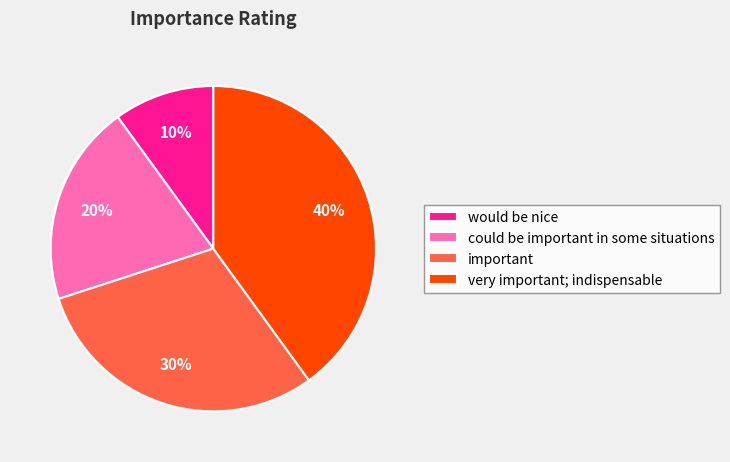

Does would be nice represent more than half of the total?

No